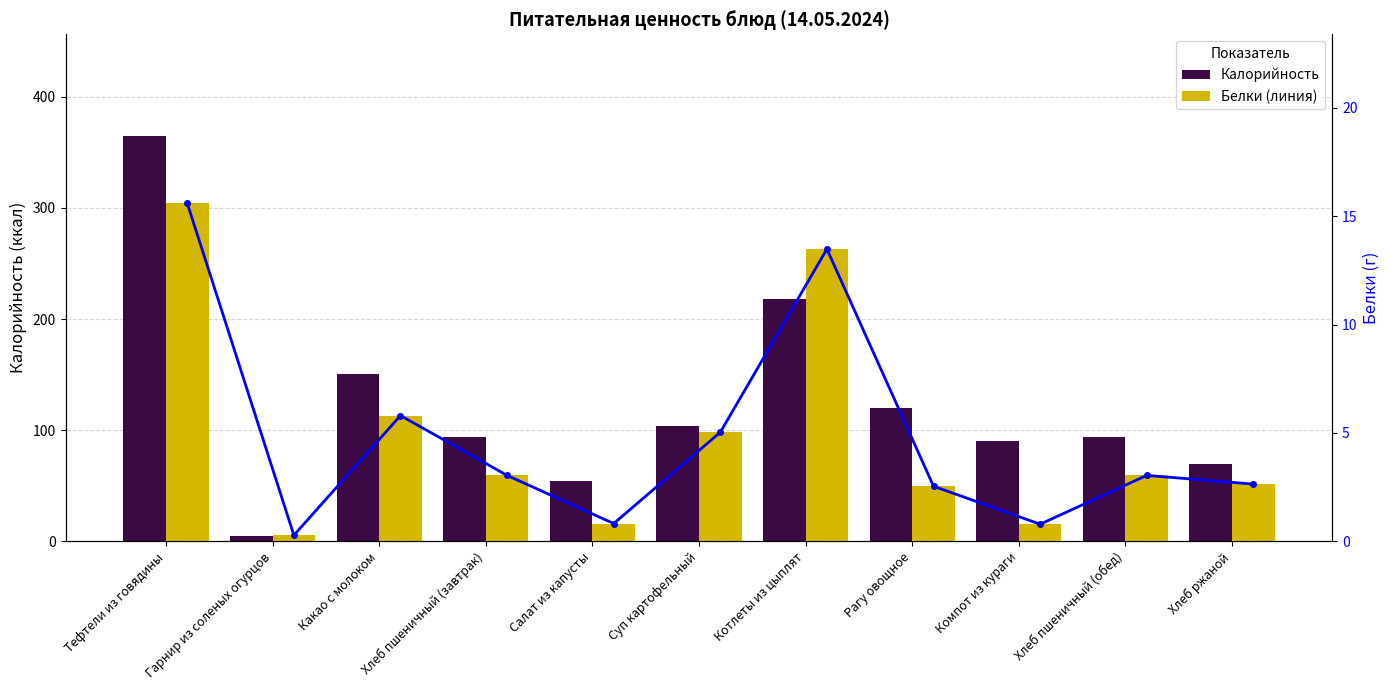

What is the label of the 3rd bar from the right?

Компот из кураги